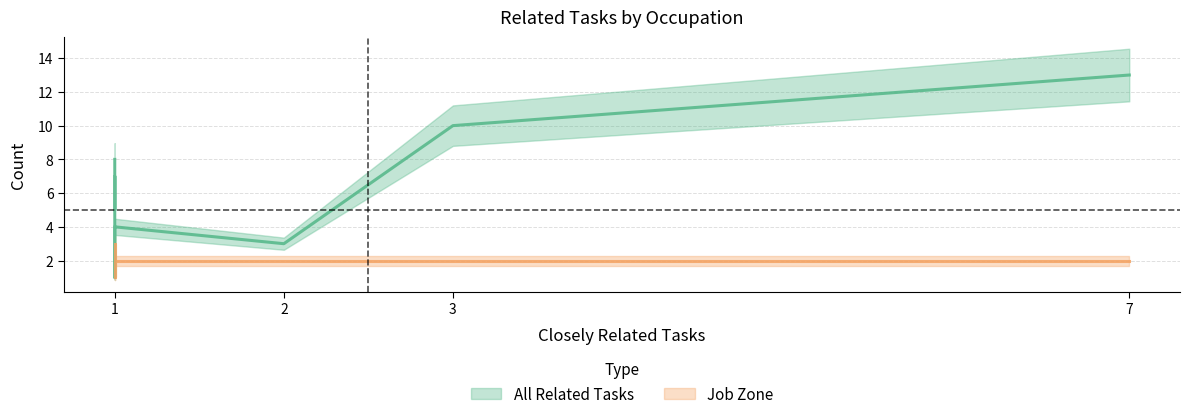

The Job Zone series shows 2 at Structural Iron and Steel Workers. True or false?

True